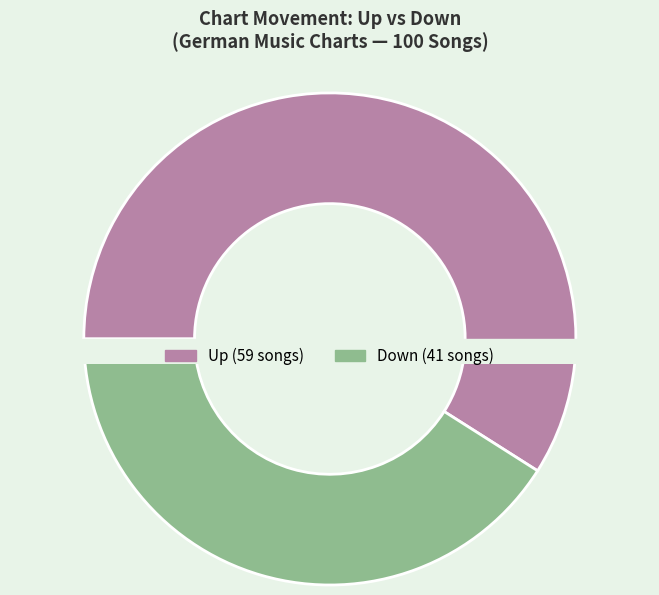

Count the number of slices in the pie.

2